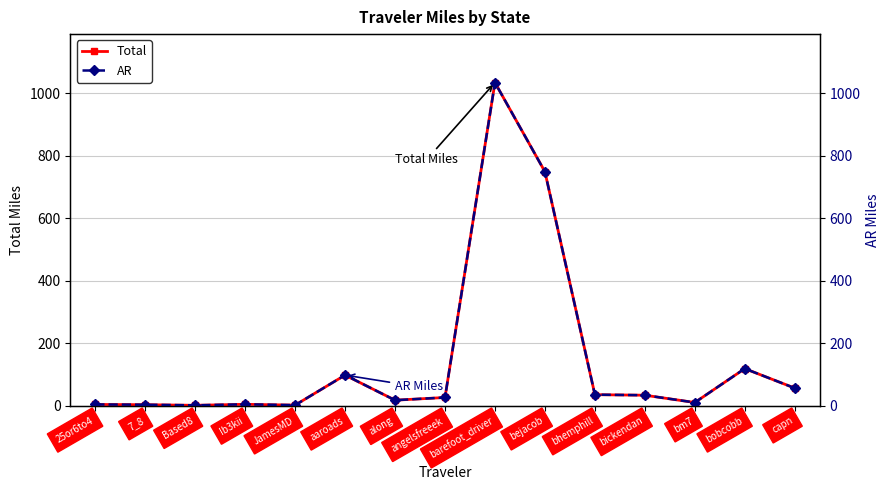

What is the difference between the second highest and minimum values in the AR series?

747.0